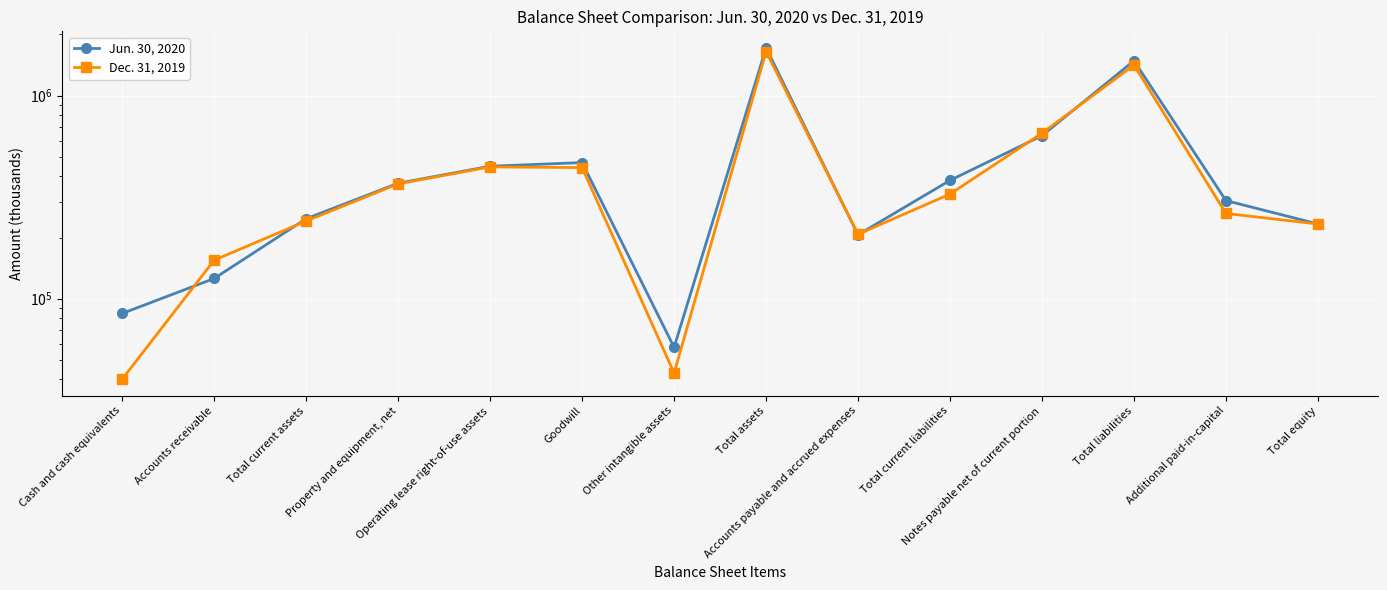

Which has a higher value, Total assets or Total current liabilities?

Total assets